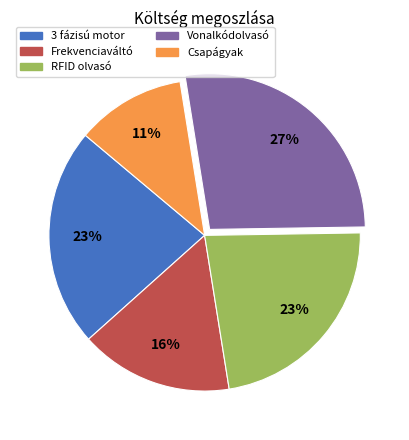

To the nearest percent, what is the average slice percentage?

20%